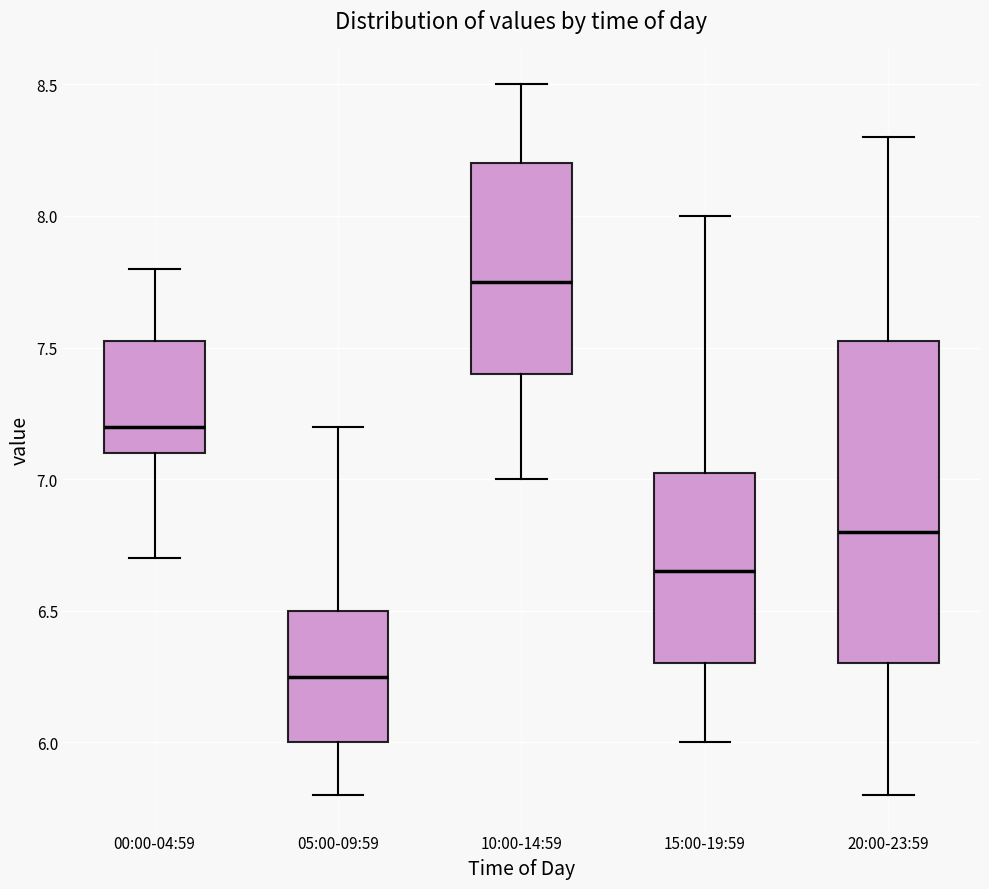

Reading left to right, transcribe this box plot: for each box, give where its median line is, the range the box spans, and where its two whiskers end, as read against the y-axis. The values are not printed on the chart, so give them approximately, as read against the axis.

00:00-04:59: median 7.20, box 7.10 to 7.55, whiskers 6.70 to 7.80
05:00-09:59: median 6.25, box 6.00 to 6.50, whiskers 5.80 to 7.20
10:00-14:59: median 7.75, box 7.40 to 8.20, whiskers 7.00 to 8.50
15:00-19:59: median 6.65, box 6.30 to 7.05, whiskers 6.00 to 8.00
20:00-23:59: median 6.80, box 6.30 to 7.55, whiskers 5.80 to 8.30